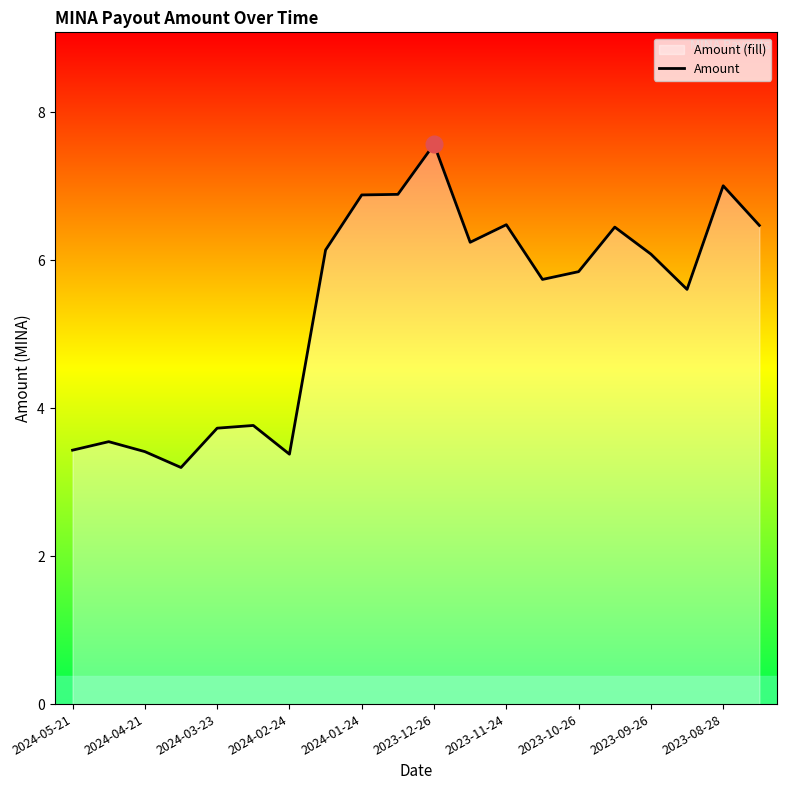

What value does the data have at 2023-08-28?

7.0